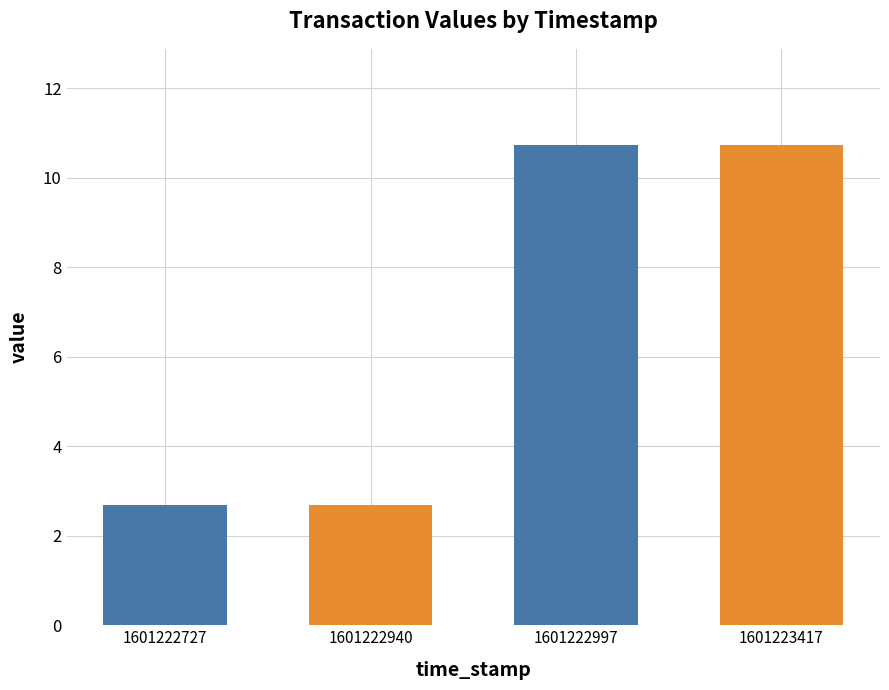

Approximately how many times larger is the value at 1601222727 compared to 1601223417?

0.2